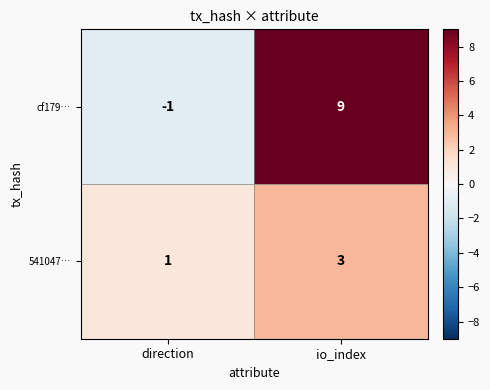

At which label does 541047… reach its minimum?

direction